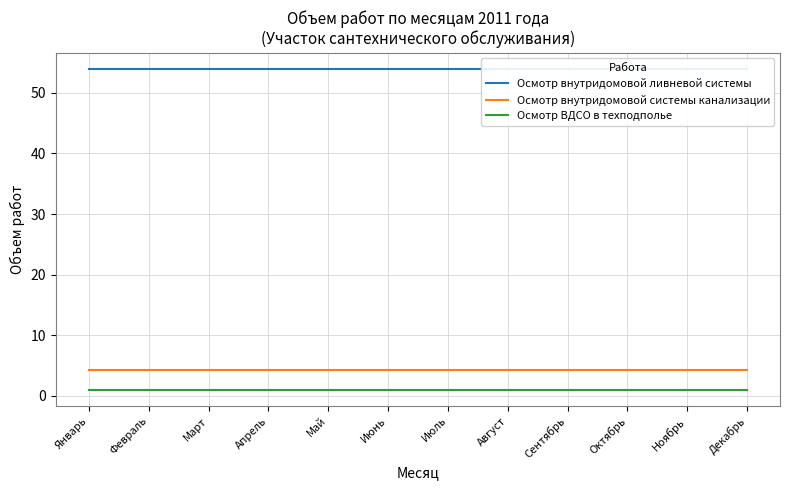

The value of Осмотр внутридомовой ливневой системы at Июль is 54.0. True or false?

True